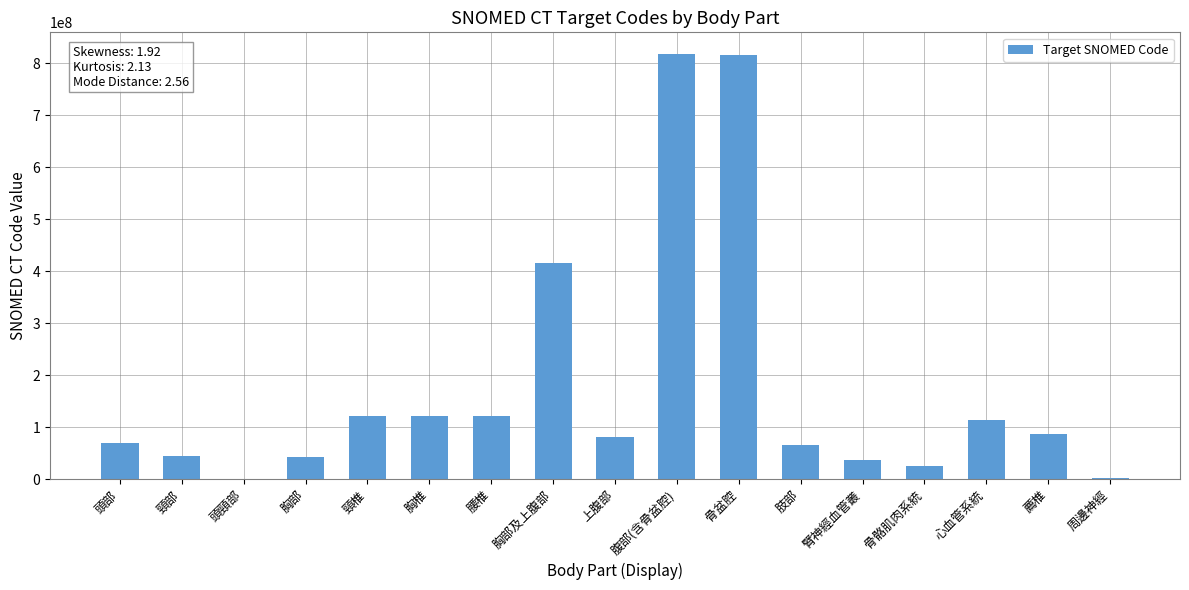

Between 上腹部 and 頸部, which is larger?

上腹部